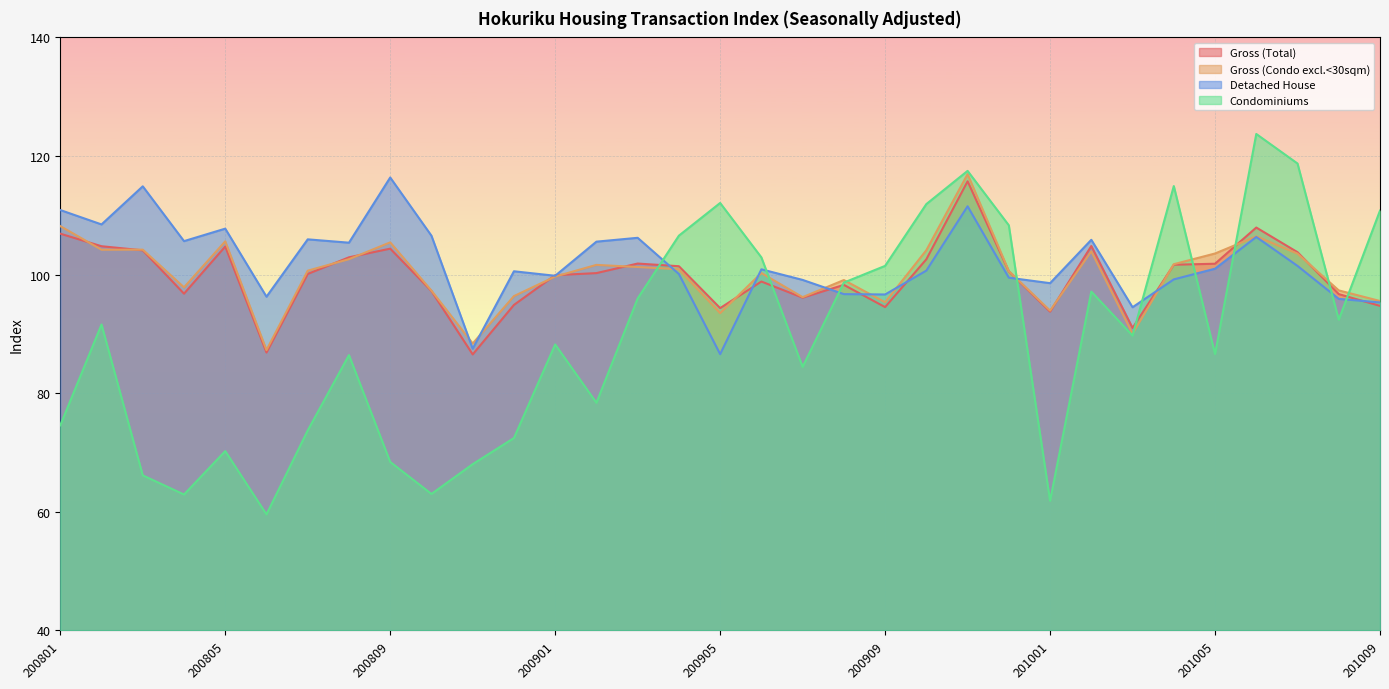

Does the chart display data point markers on the line(s)?

No